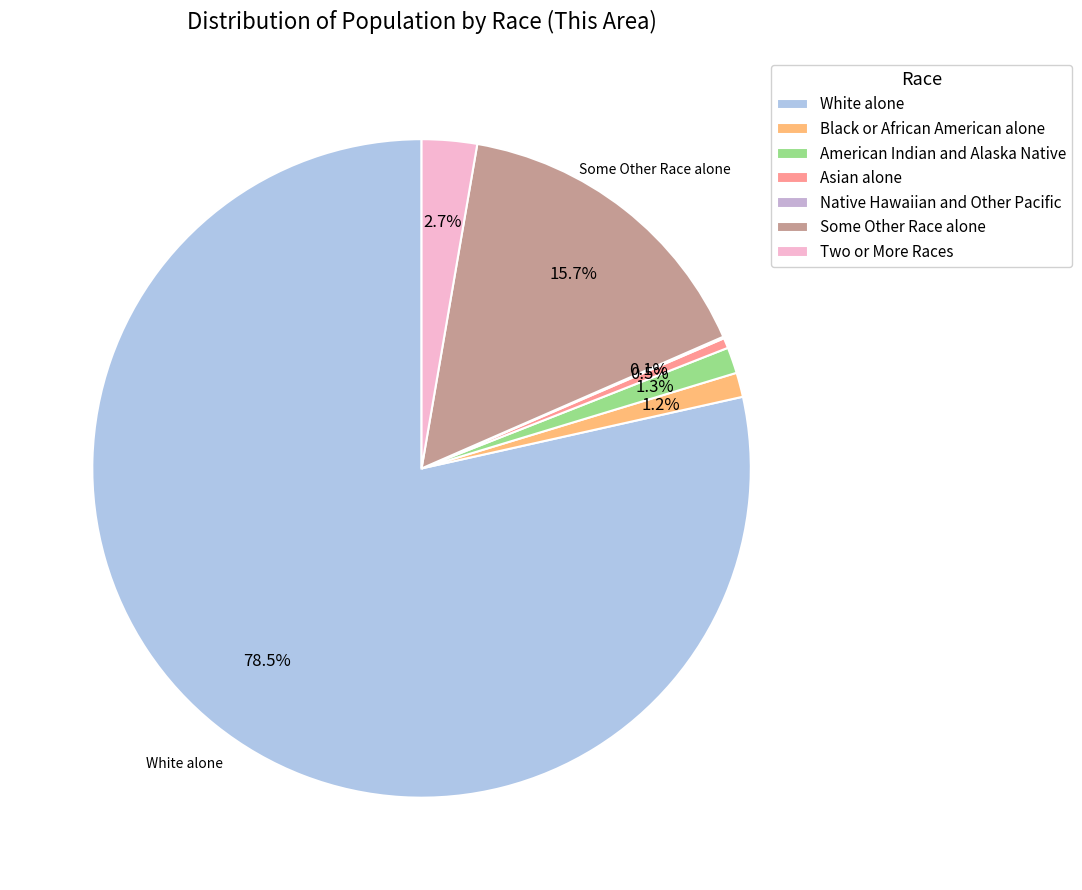

The White alone slice represents 85% of the pie. True or false?

False